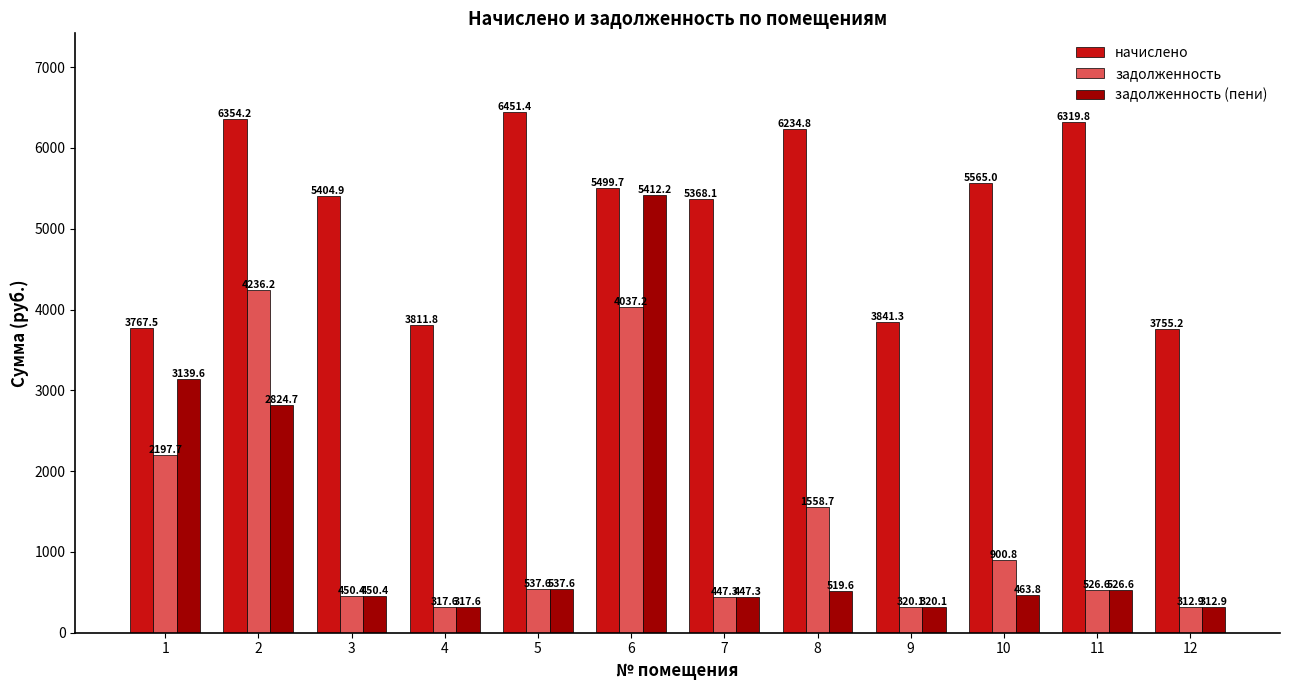

What are all the series names shown in the legend?

начислено, задолженность, задолженность (пени)